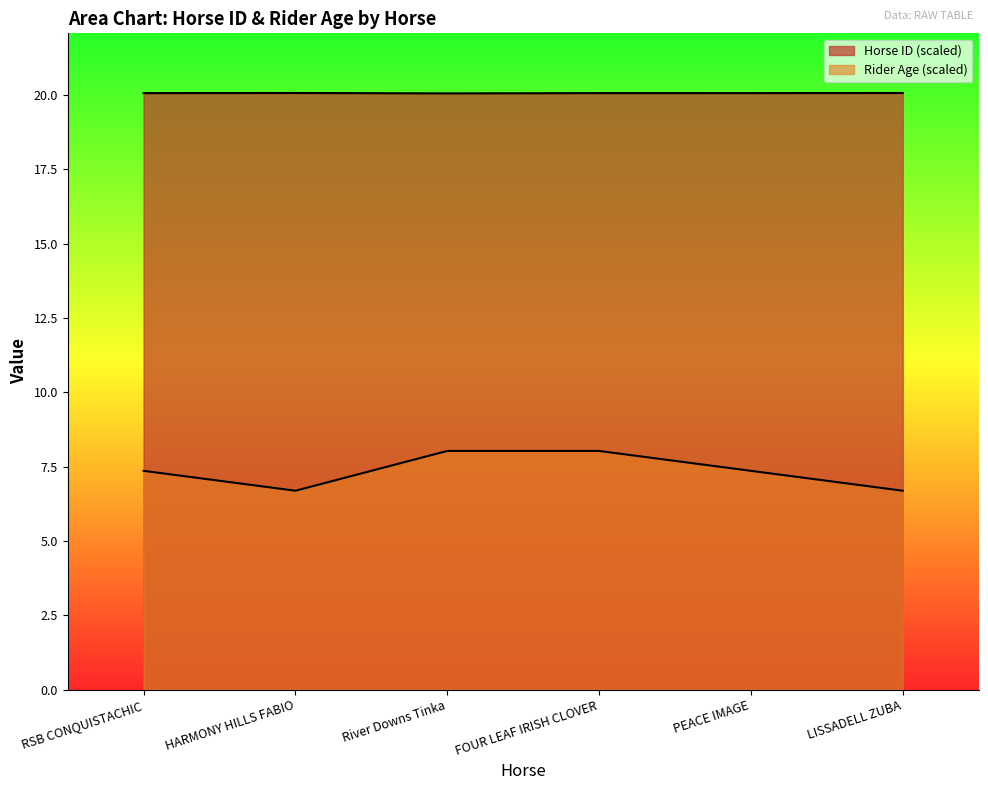

Does the chart have visible grid lines?

No